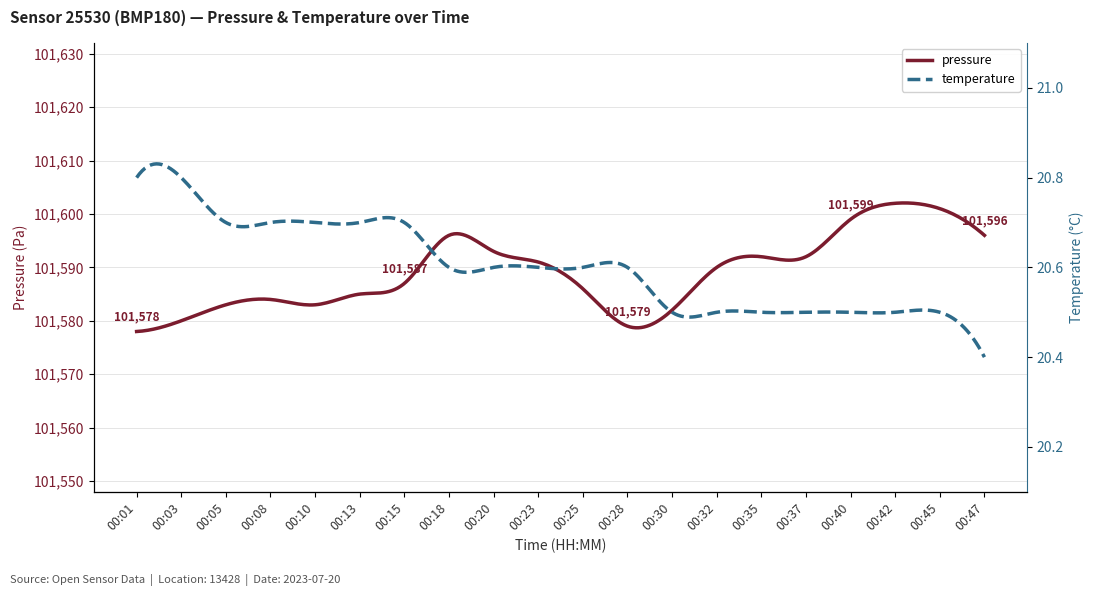

What is the ratio of the value at 00:32 to the value at 00:47?

1.0